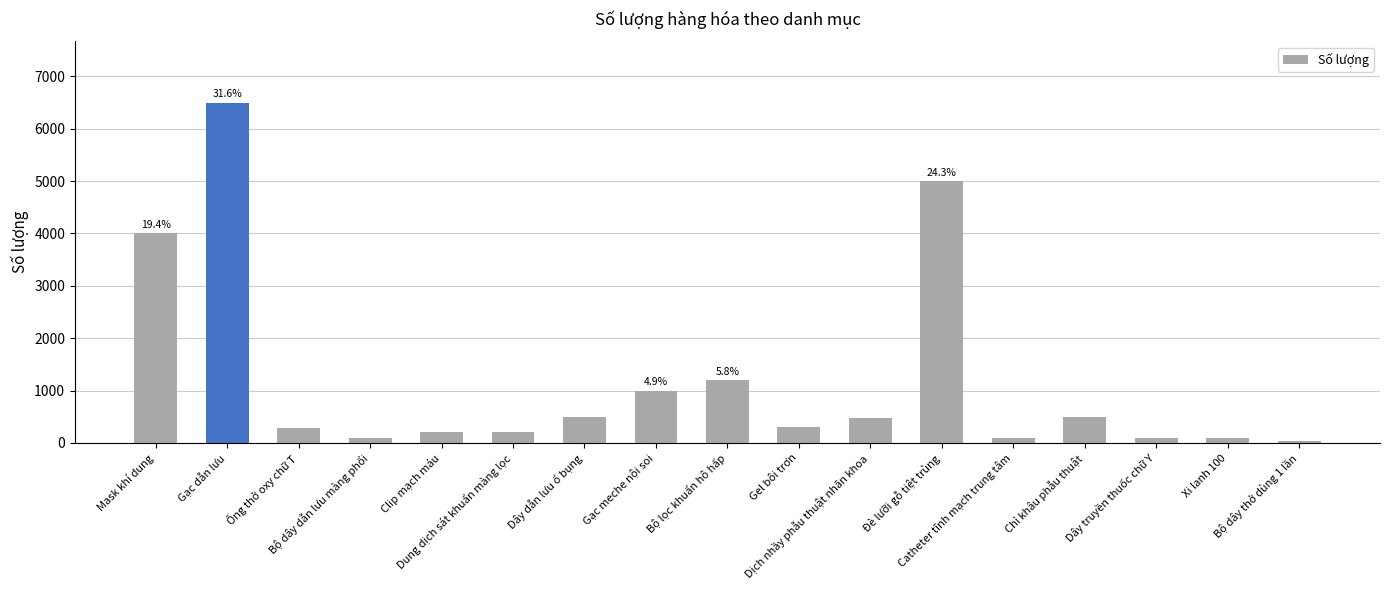

At which label does the data first exceed 300?

Mask khí dung